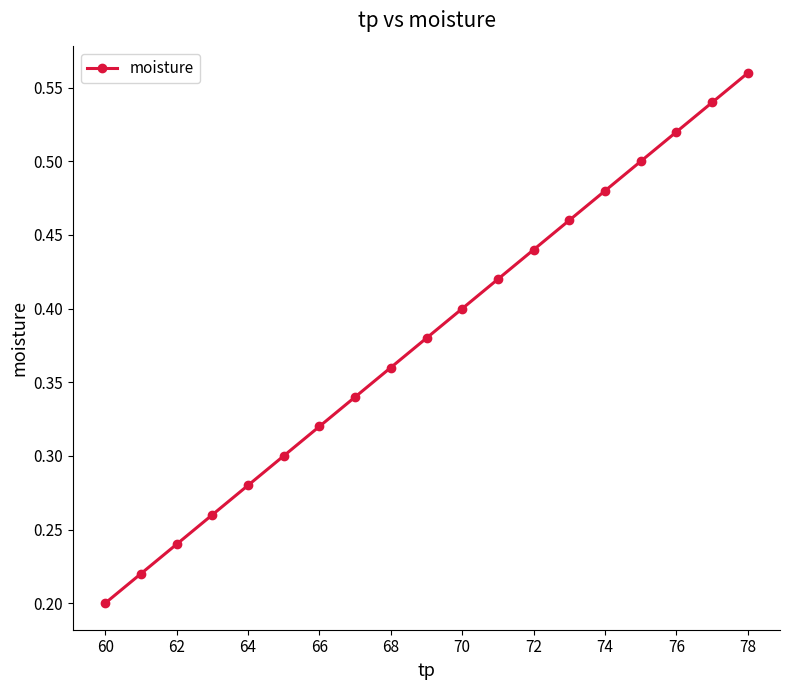

Count the values in the range 0 to 1.

19